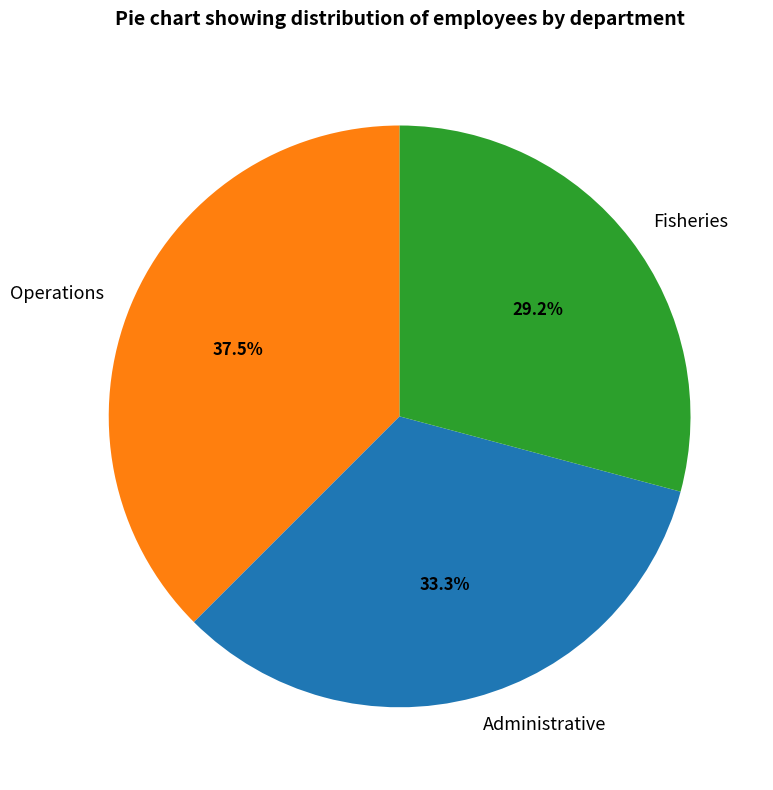

Is there a majority slice in this chart?

No